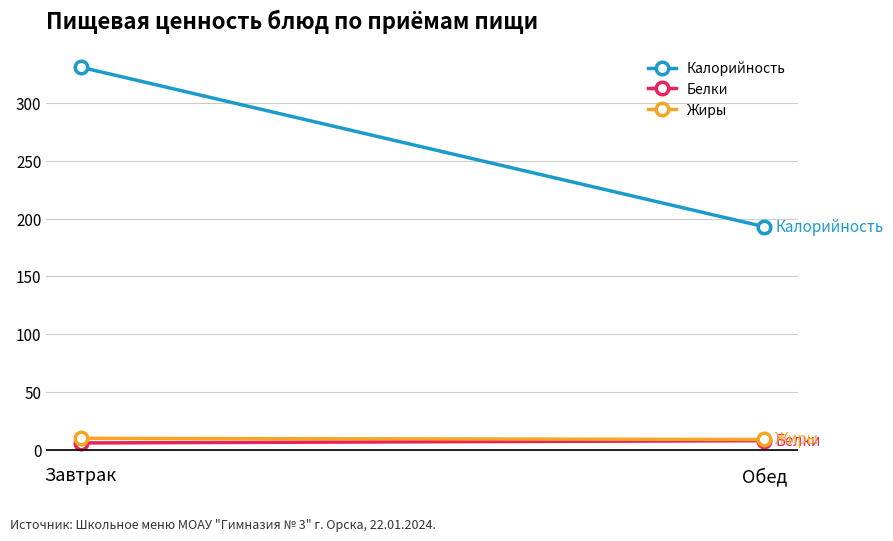

What value does the Жиры series have at Завтрак?

10